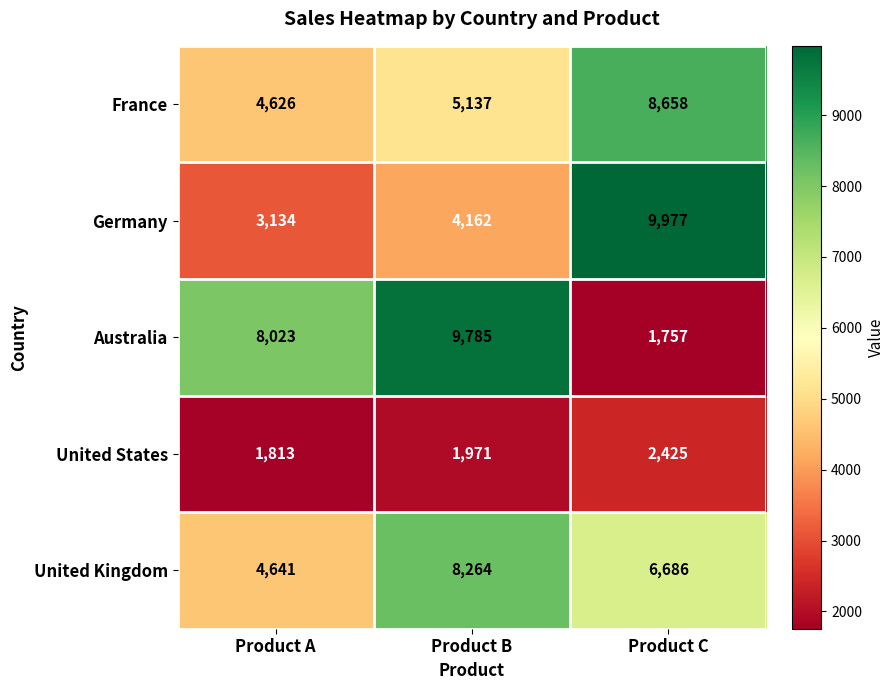

Is it true that Germany equals 4162 at Product B?

True